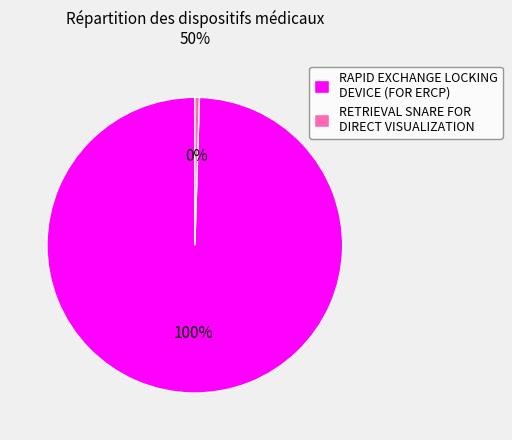

Is it true that RAPID EXCHANGE LOCKING DEVICE (FOR ERCP) is 91% of the pie?

False